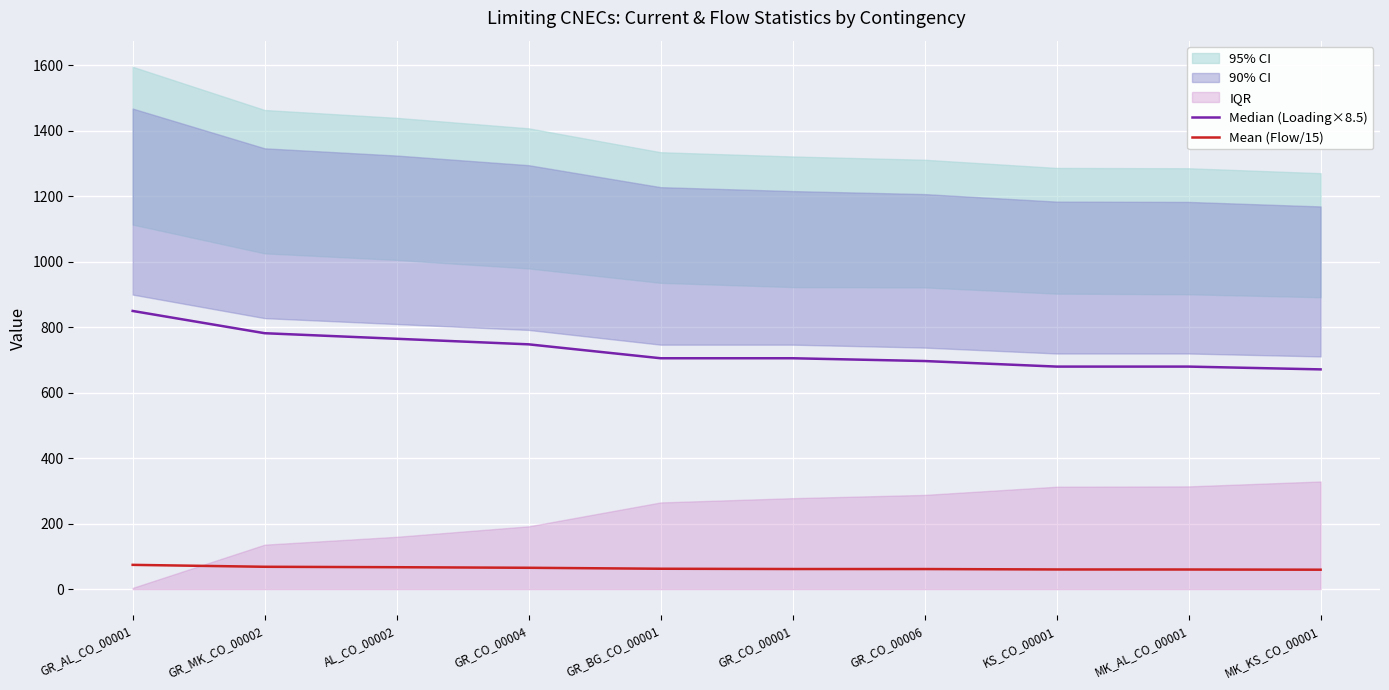

How many data points in Mean (Flow/15) are less than 62?

5